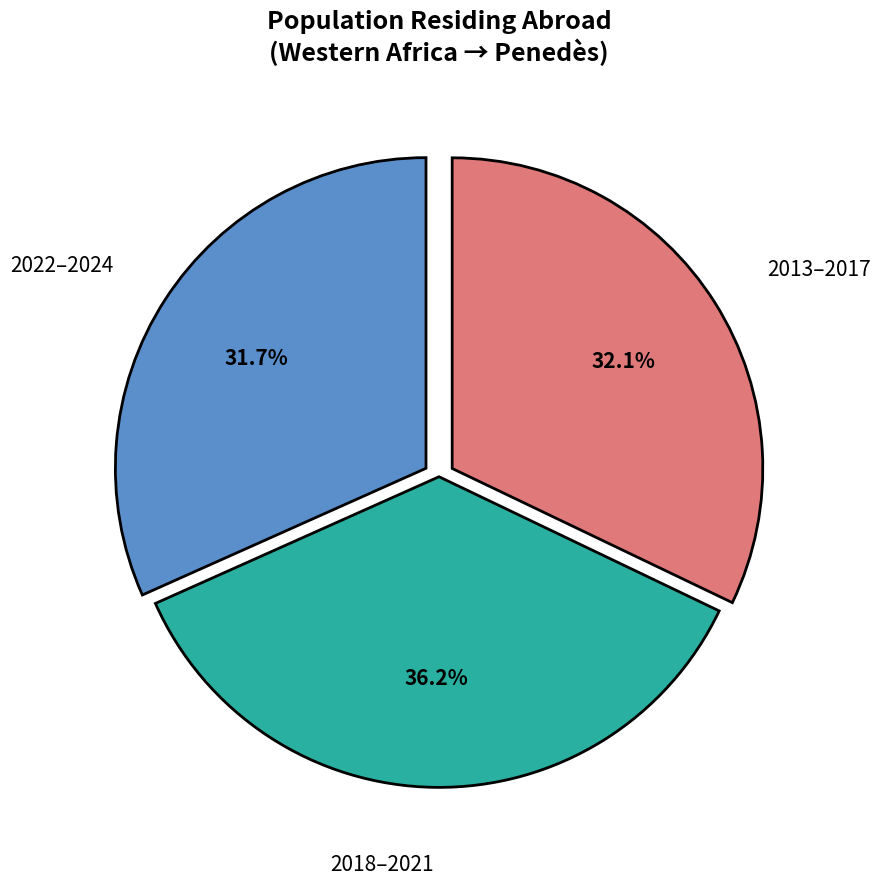

Does any single category account for the majority?

No